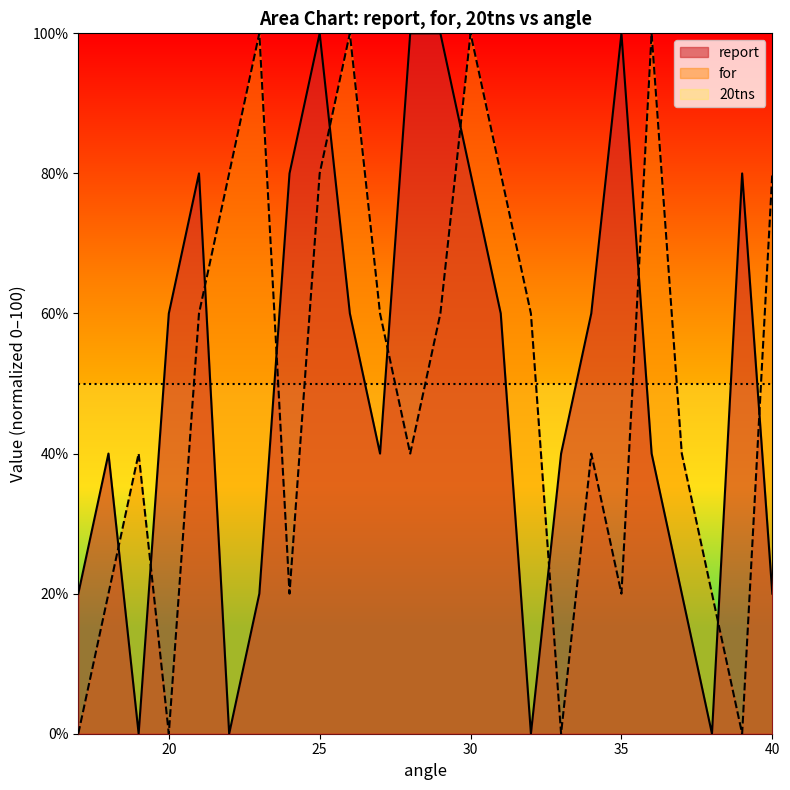

Which series has the widest spread of values?

report